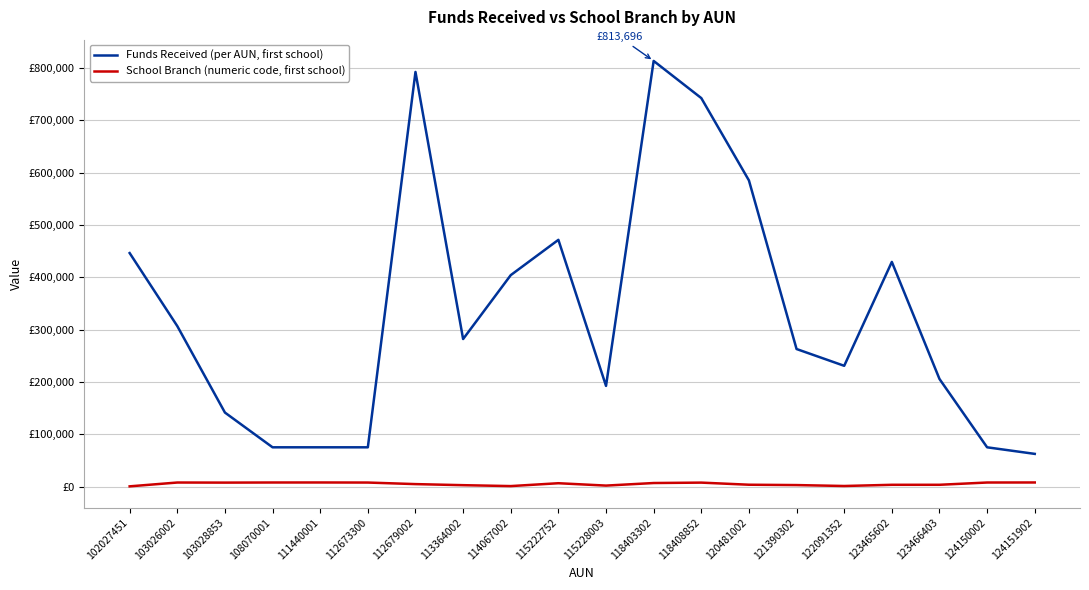

How many interior local peaks does the School Branch (numeric code, first school) series have?

4